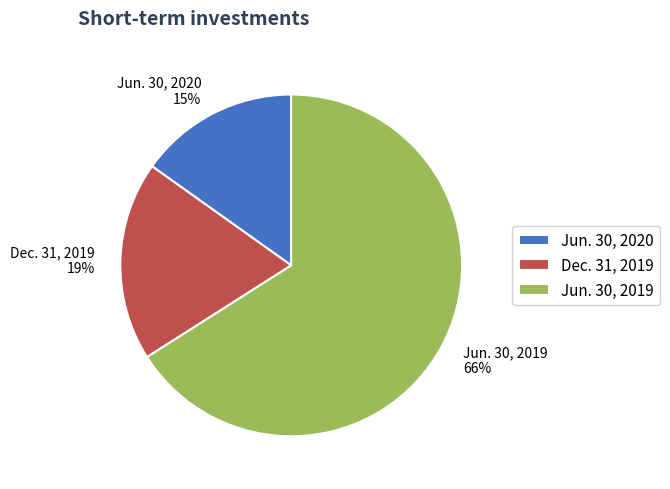

Which slice is the smallest?

Jun. 30, 2020